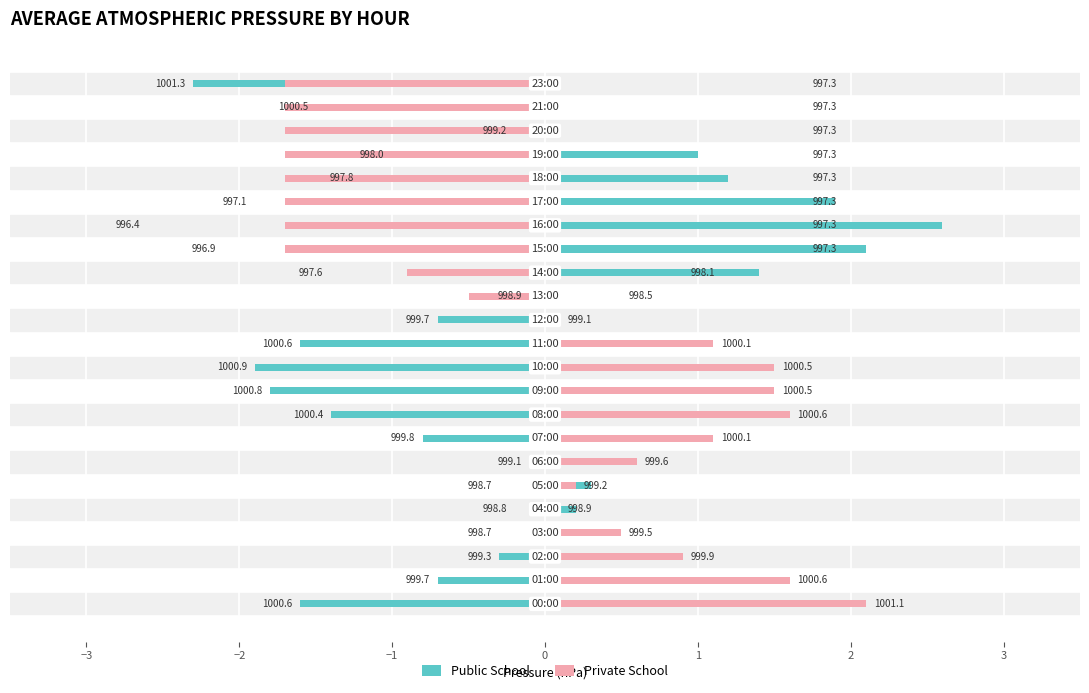

What is the minimum value for Public School?

-2.3